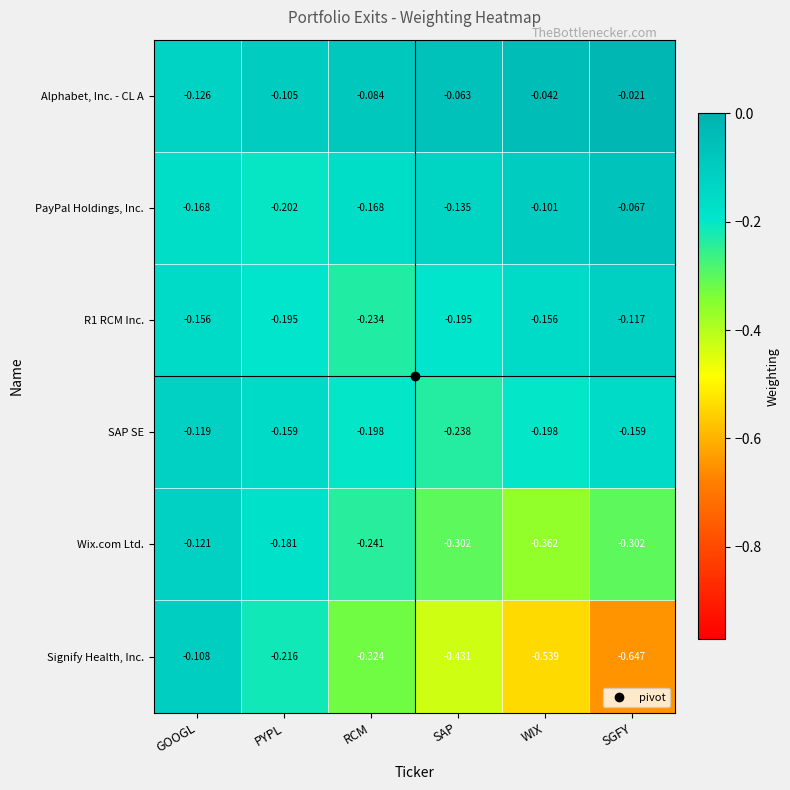

At which label does Wix.com Ltd. reach its minimum?

WIX